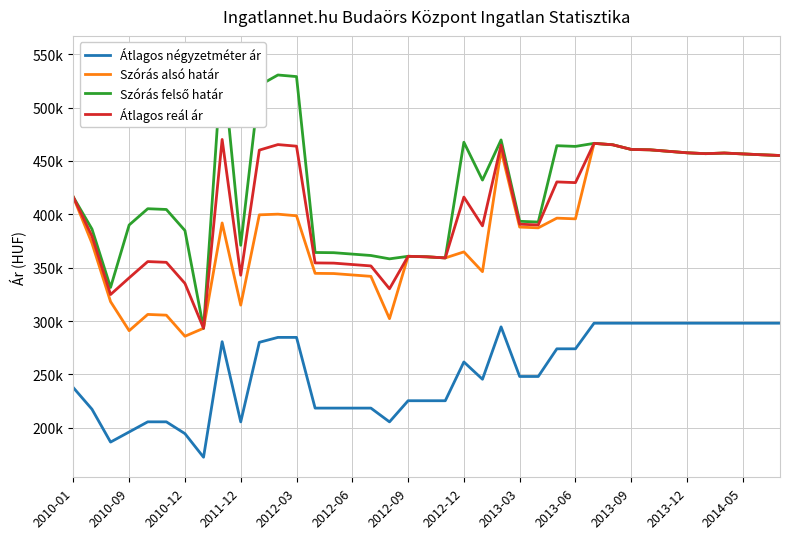

True or false: Átlagos reál ár and Szórás alsó határ cross at least once.

False